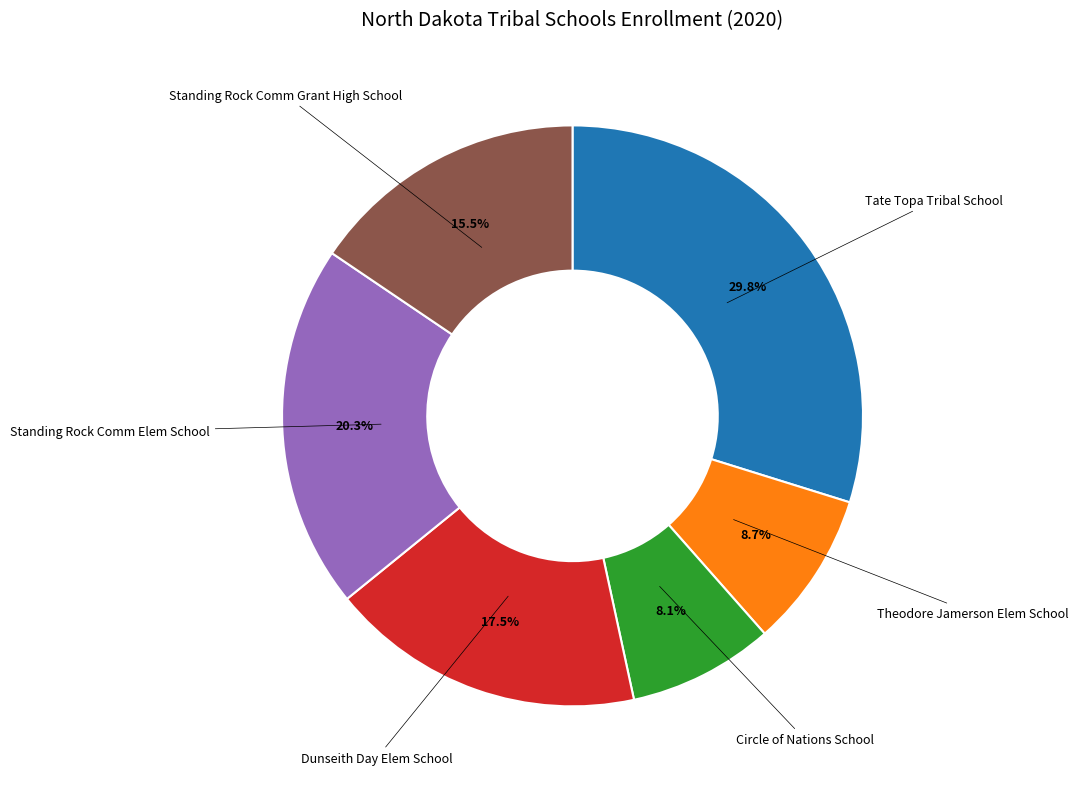

Which category has the biggest portion of the pie?

Tate Topa Tribal School